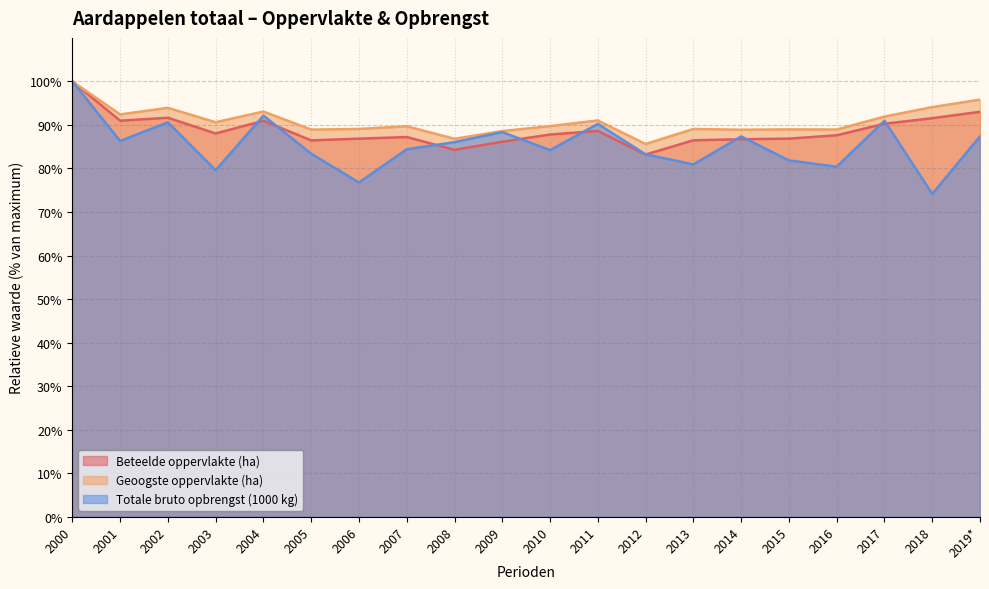

Is the value of Totale bruto opbrengst (1000 kg) at 2013 greater than the value of Geoogste oppervlakte (ha) at 2016?

No